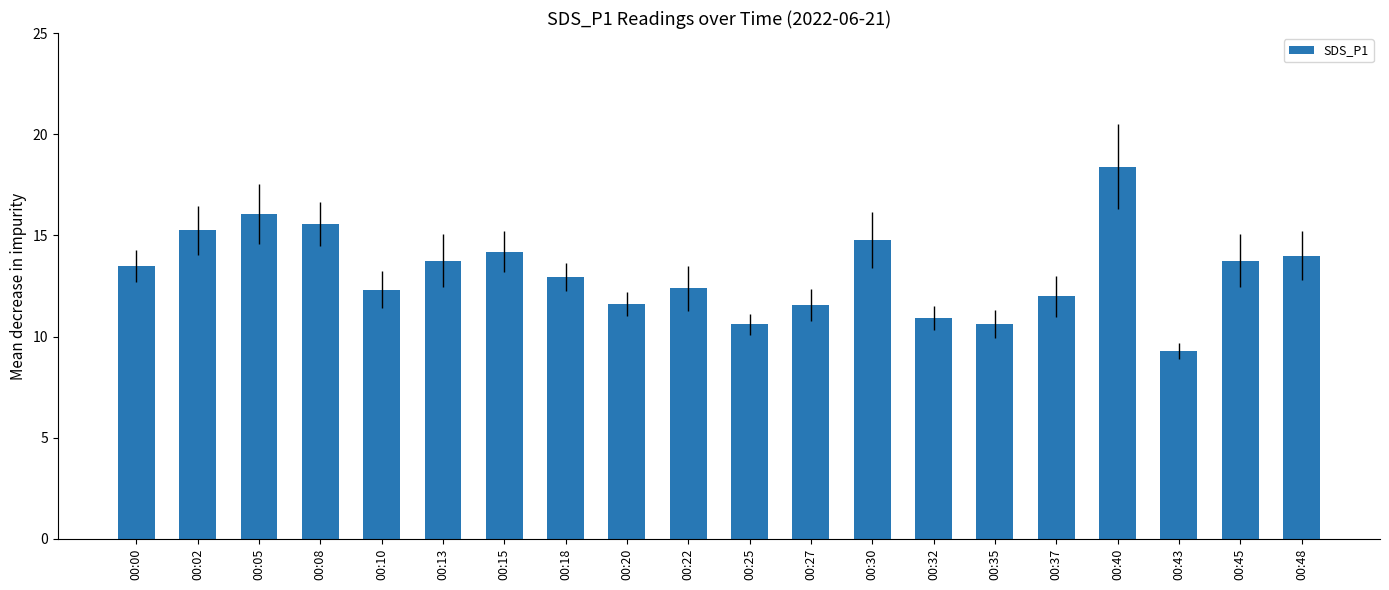

What is the minimum value shown in the chart?

9.3